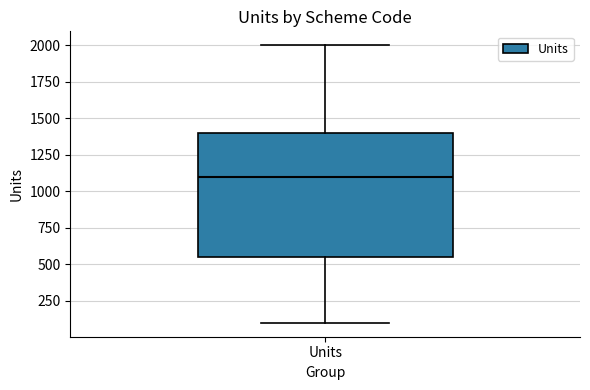

Transcribe this box plot: give where the median line is, the range the box spans, and where the two whiskers end, as read against the y-axis. The values are not printed on the chart, so give them approximately, as read against the axis.

median 1100, box 550 to 1400, whiskers 100 to 2000